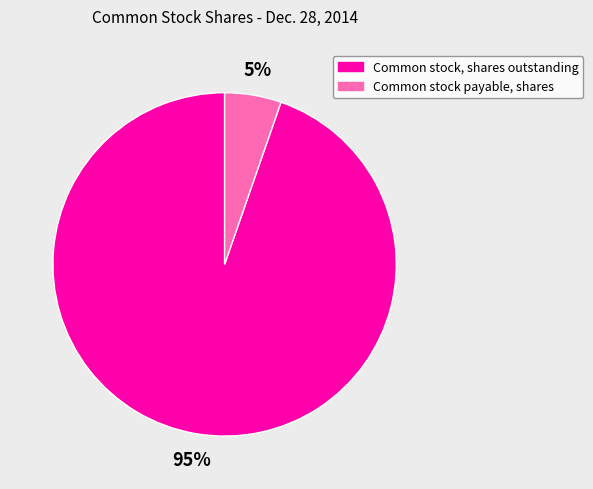

What is the ratio of the value at Common stock payable, shares to the value at Common stock, shares outstanding?

0.1